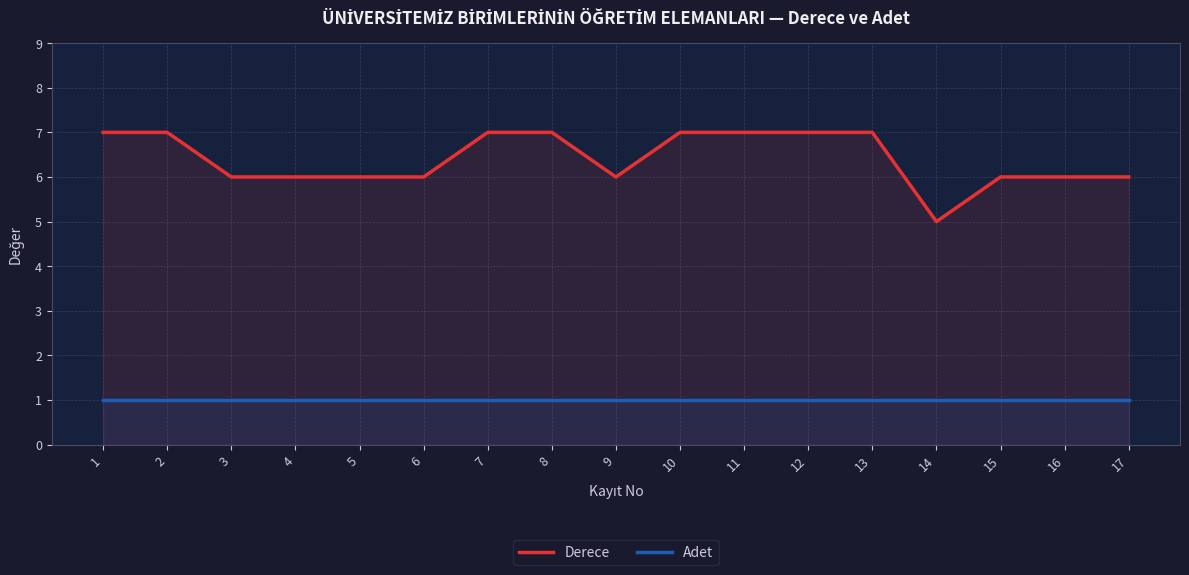

How many values in the Derece series exceed 6?

8